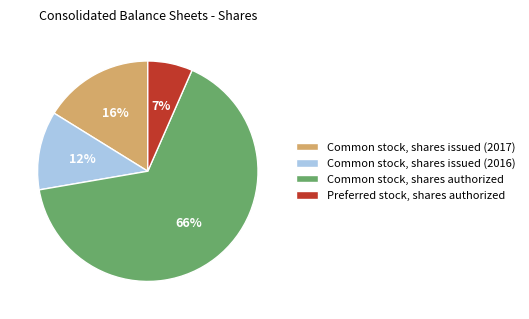

Does any single category account for the majority?

Yes